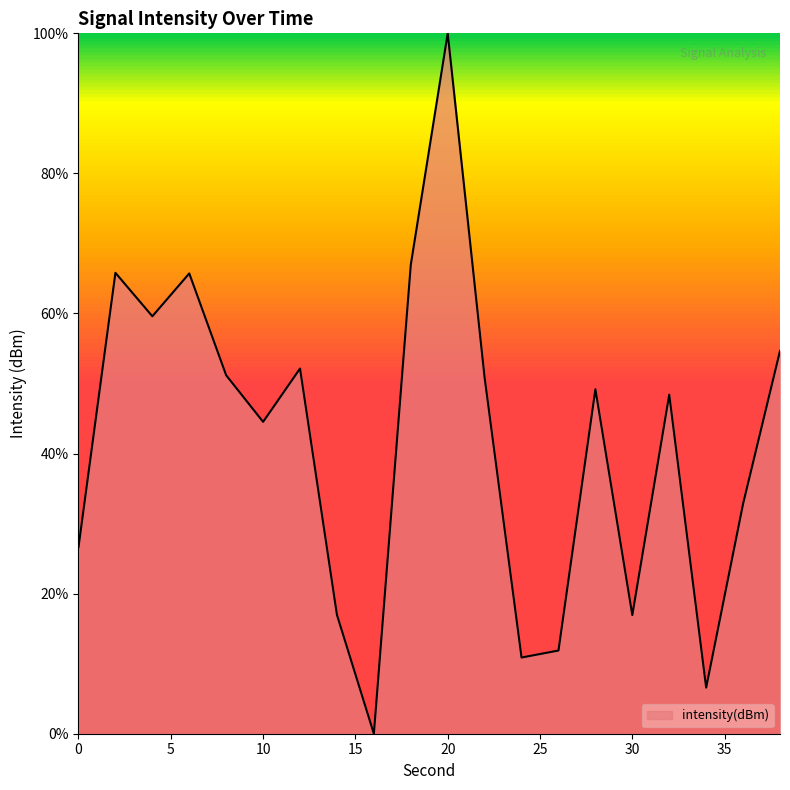

What is the sum of all values?

831.7